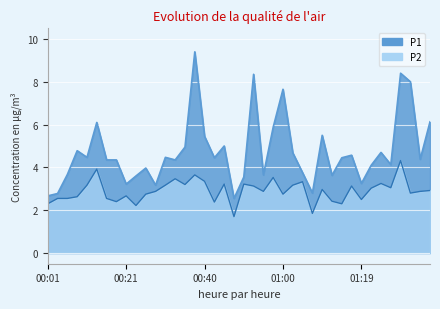

How many distinct data groups are displayed?

2